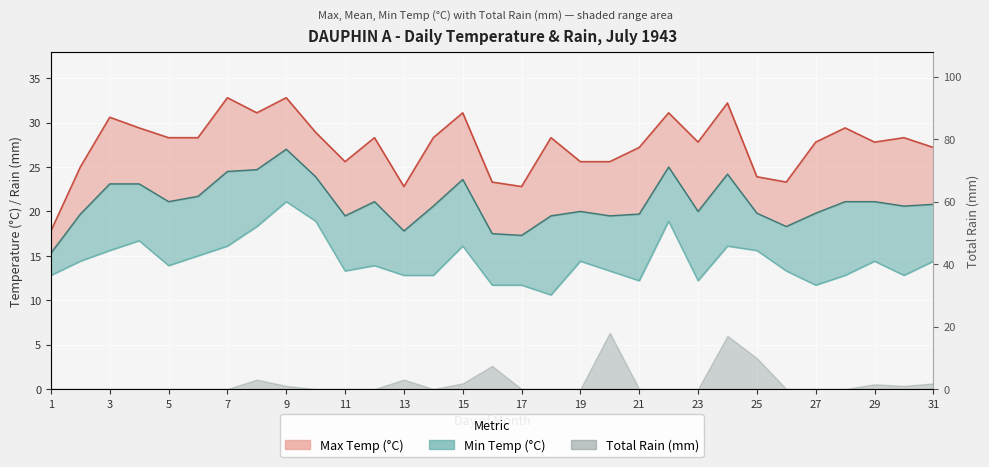

Which series has the largest range (max minus min)?

Max Temp (°C)